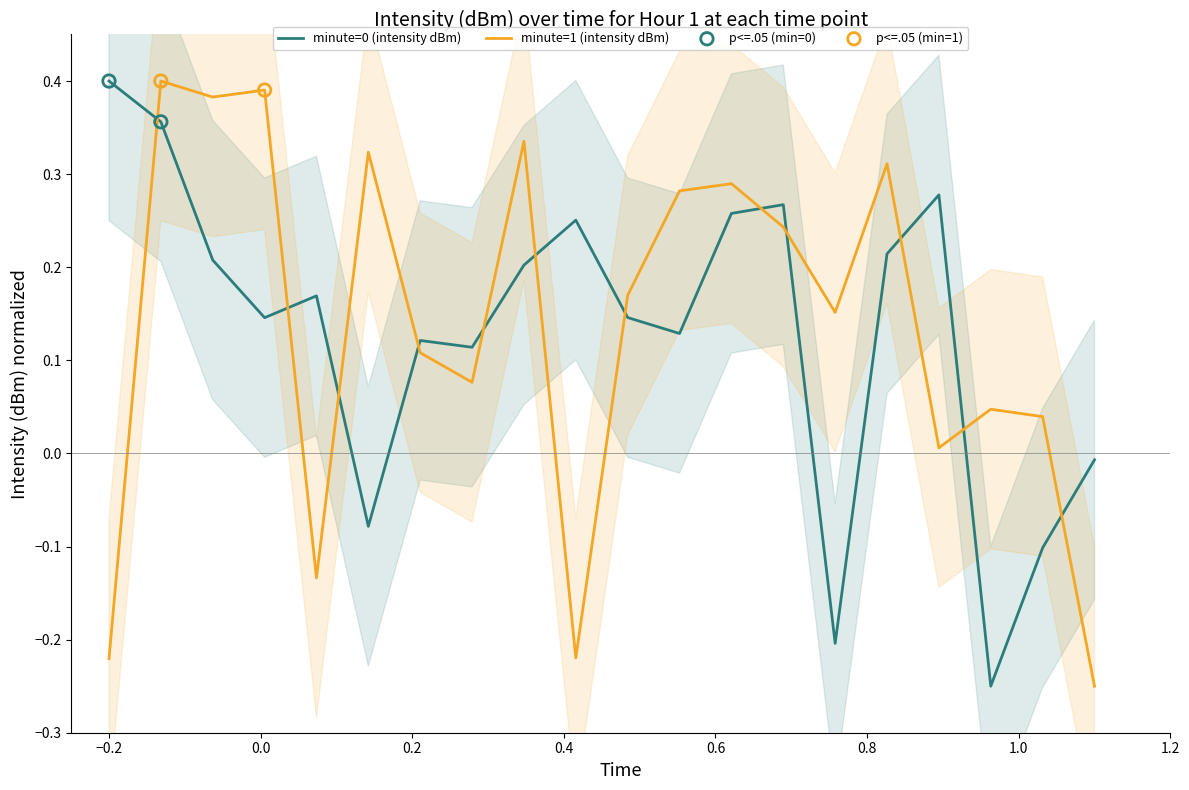

Which series contains the highest Y value?

intensity_minute_0